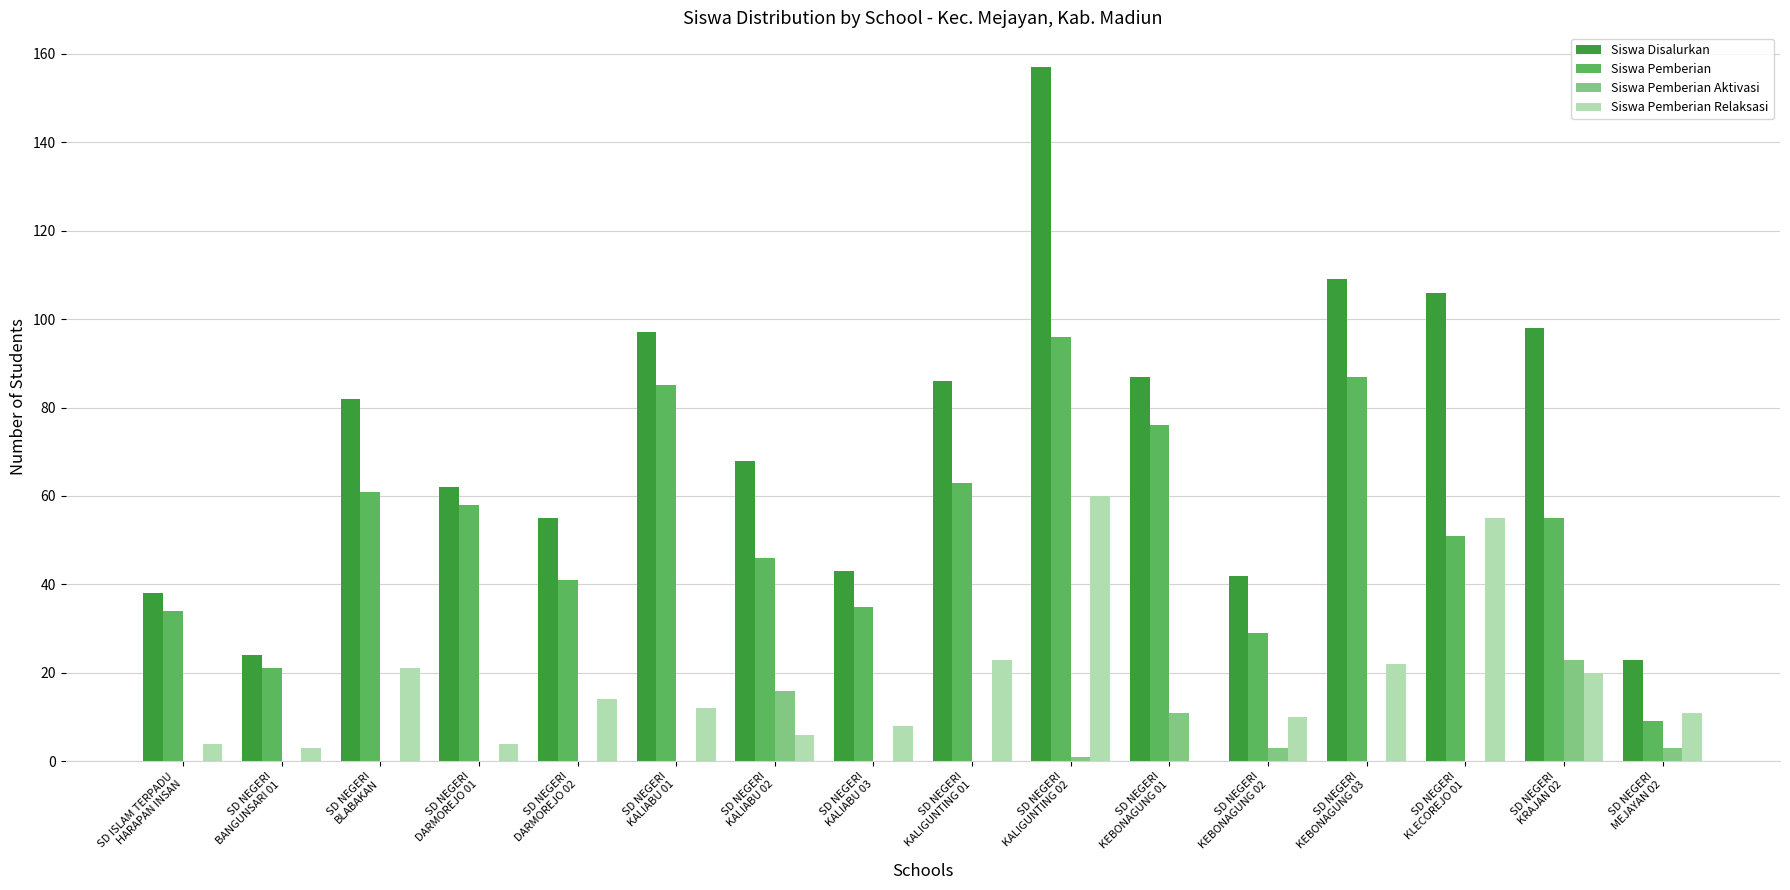

At which label does Siswa Pemberian first exceed 55?

SD NEGERI
BLABAKAN